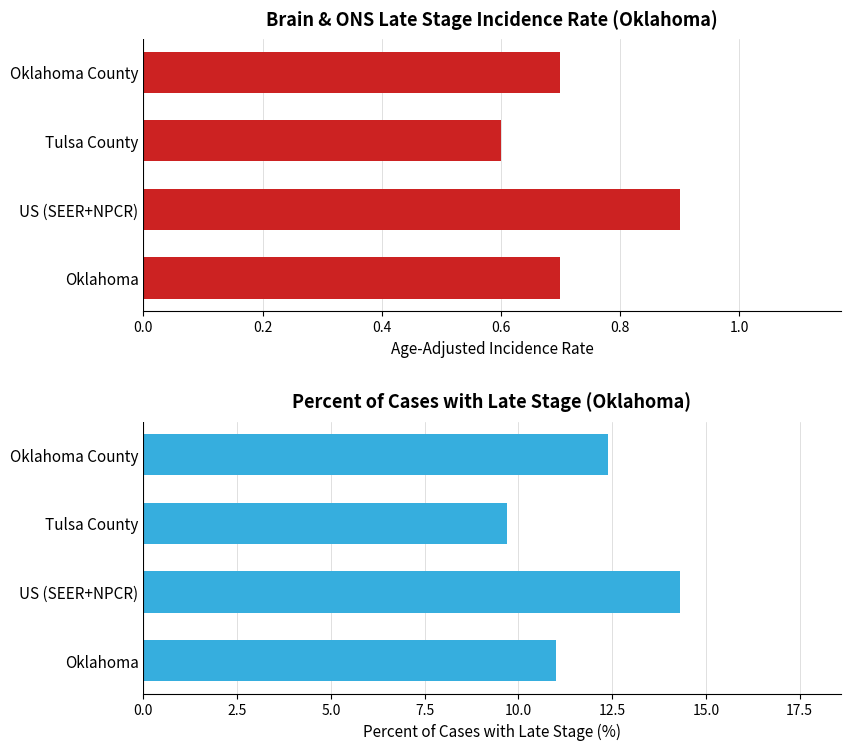

At how many categories does at least one series exceed 5?

4